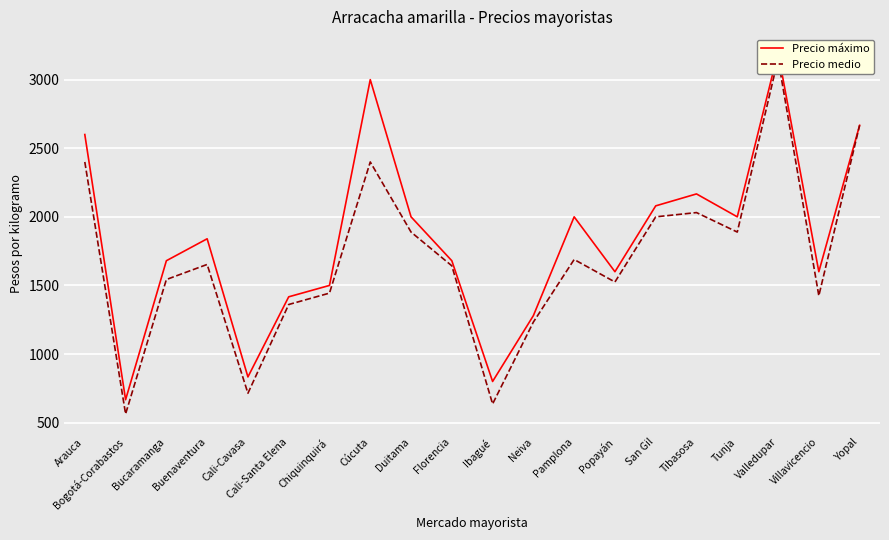

What is the approximate value of Precio medio at Cali-Santa Elena, to the nearest 10?

1360